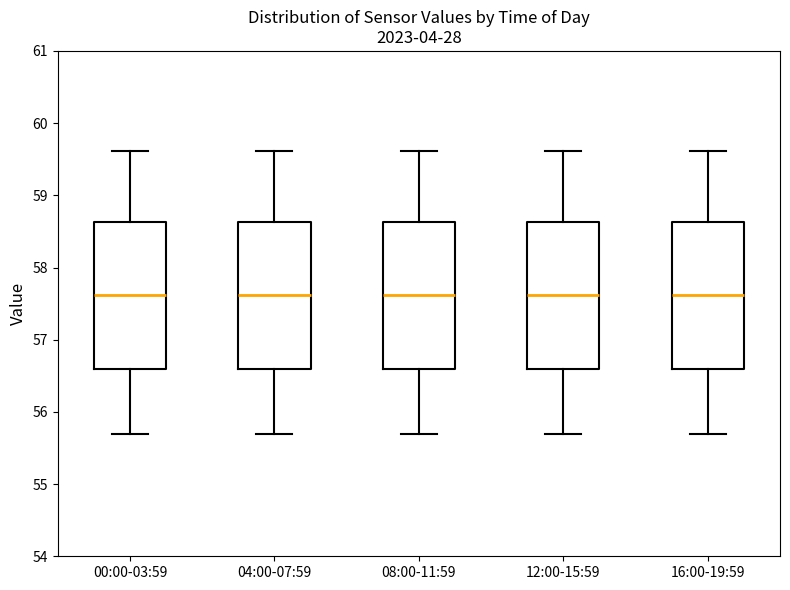

Reading left to right, transcribe this box plot: for each box, give where its median line is, the range the box spans, and where its two whiskers end, as read against the y-axis. The values are not printed on the chart, so give them approximately, as read against the axis.

00:00-03:59: median 57.6, box 56.6 to 58.6, whiskers 55.7 to 59.6
04:00-07:59: median 57.6, box 56.6 to 58.6, whiskers 55.7 to 59.6
08:00-11:59: median 57.6, box 56.6 to 58.6, whiskers 55.7 to 59.6
12:00-15:59: median 57.6, box 56.6 to 58.6, whiskers 55.7 to 59.6
16:00-19:59: median 57.6, box 56.6 to 58.6, whiskers 55.7 to 59.6